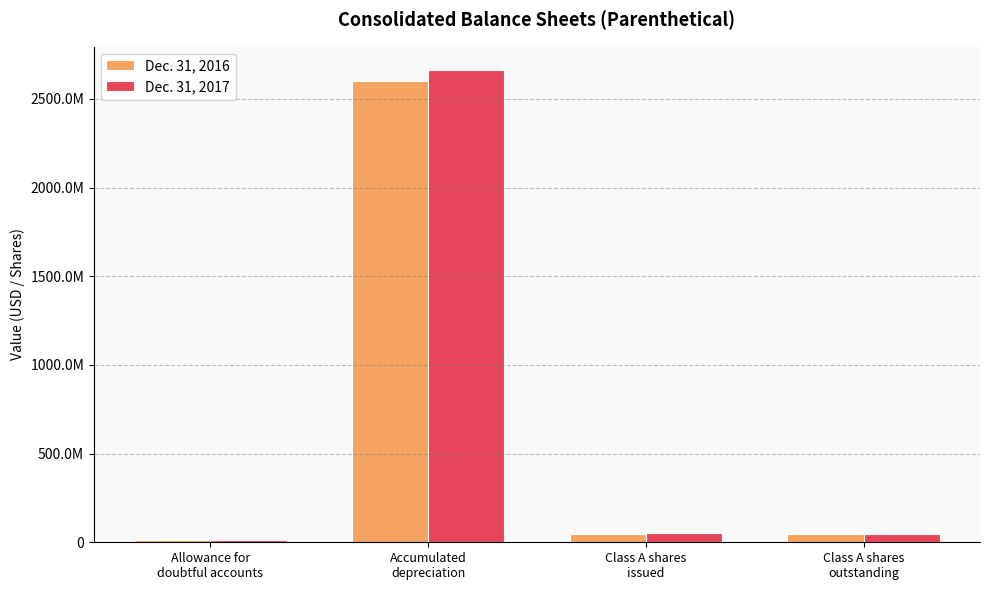

What is the value of the Dec. 31, 2017 bar at the 1st from the left?

12027000